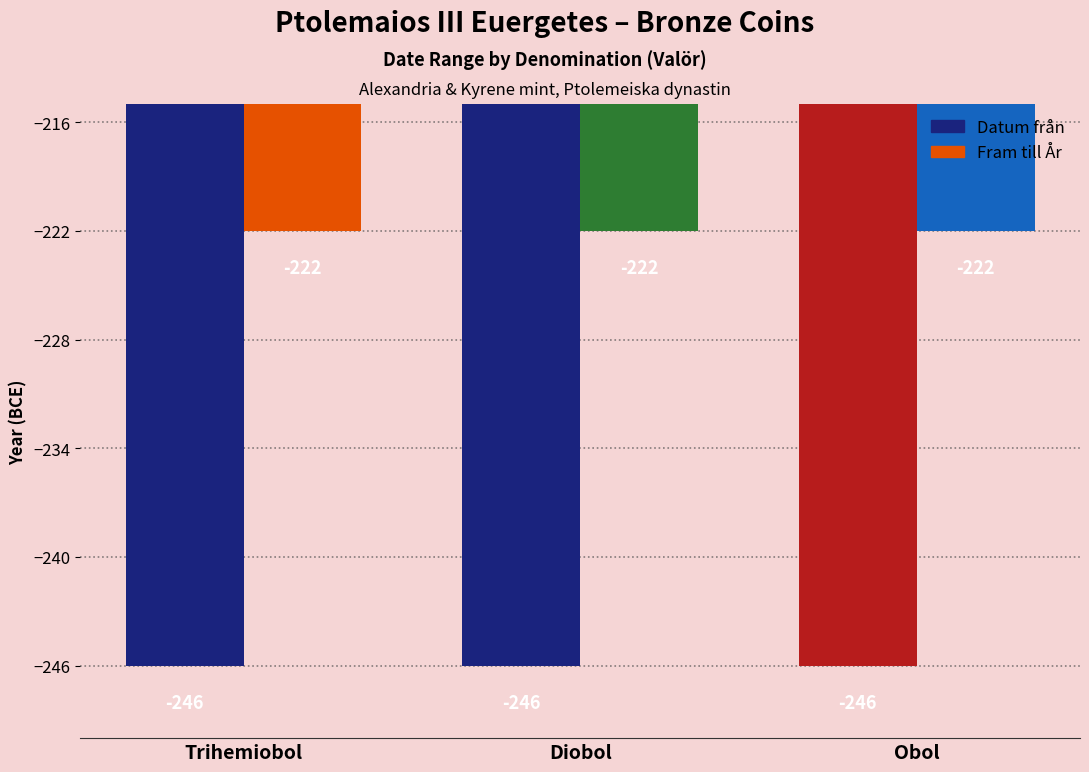

At which label is Fram till År closest to -222?

Trihemiobol